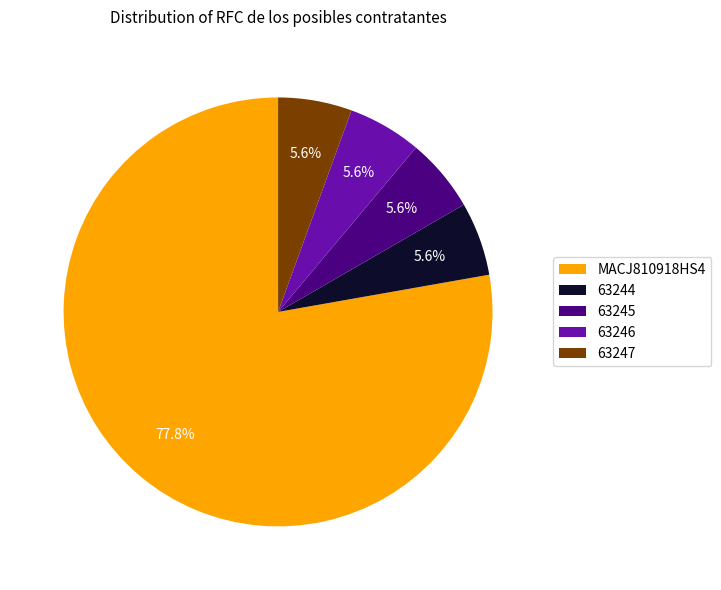

To the nearest percent, what portion does 63246 represent?

6%